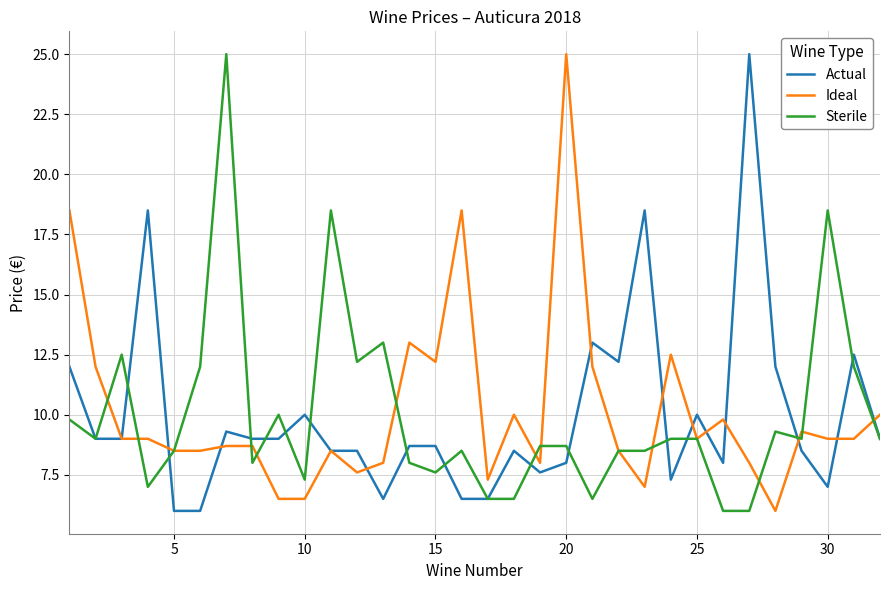

What is the smallest value displayed?

6.0